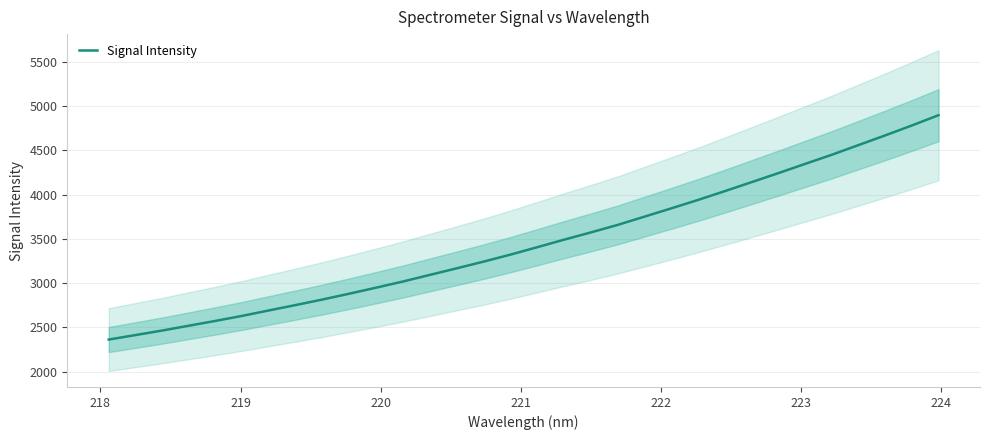

What is the average value?

3459.9